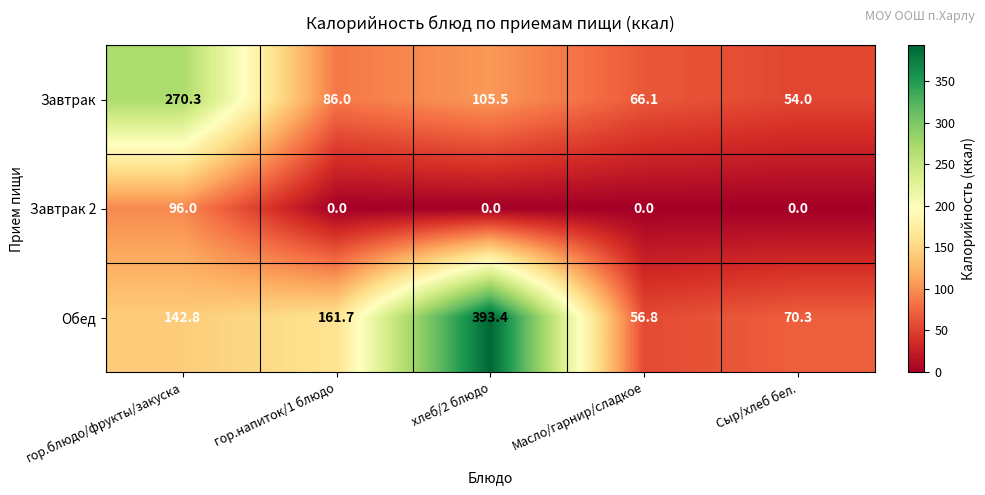

What is the difference between the second highest and minimum values in the Завтрак series?

51.5